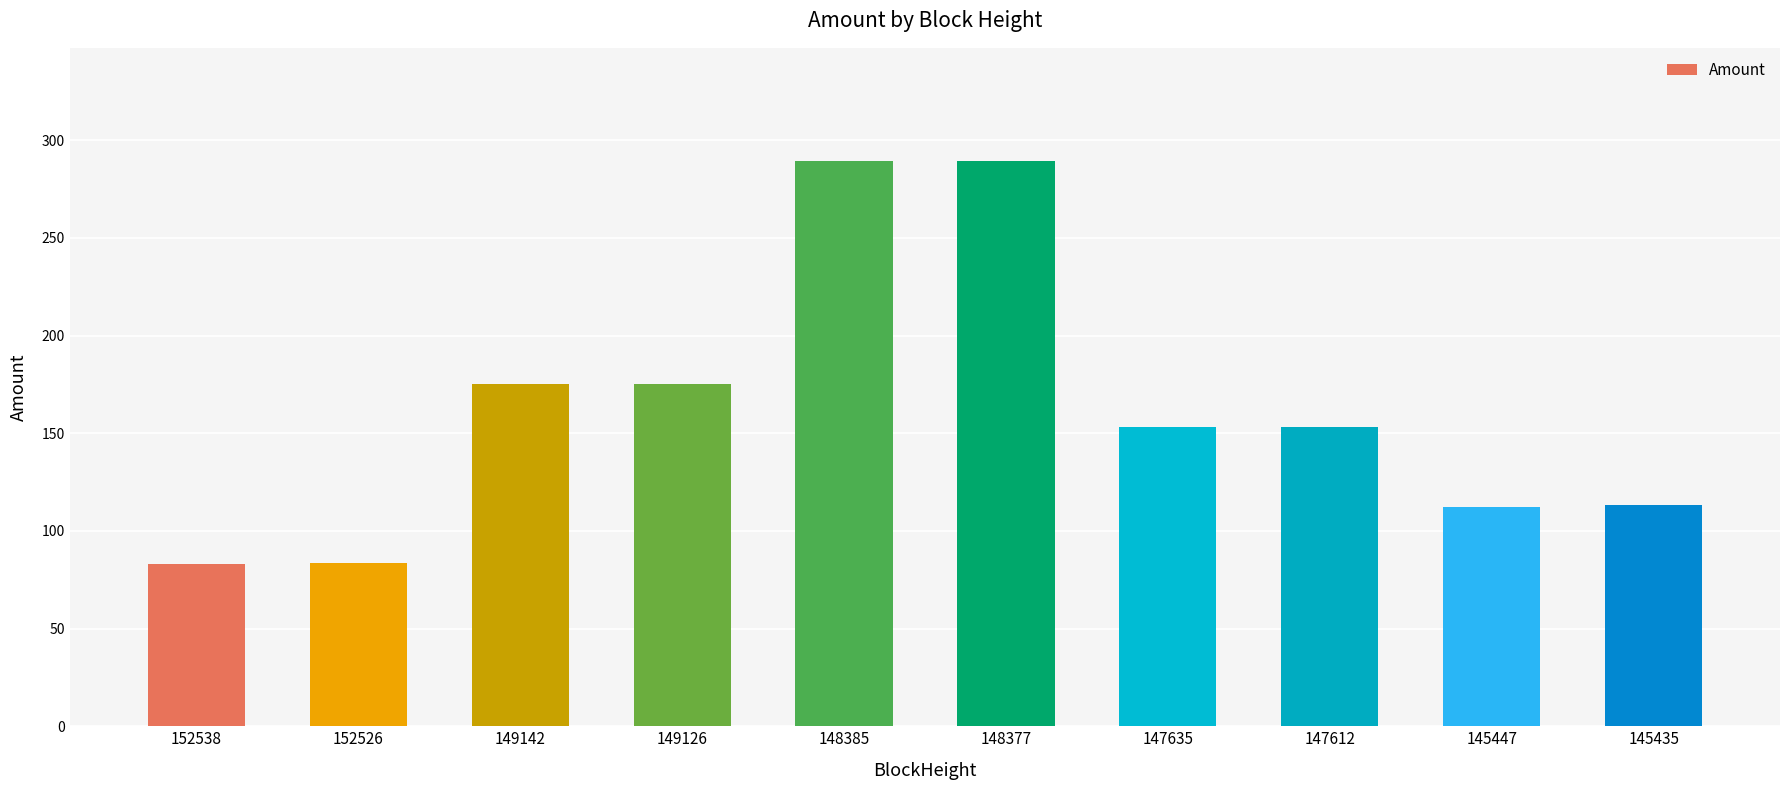

True or false: the data shows 266.0 at 149142.

False